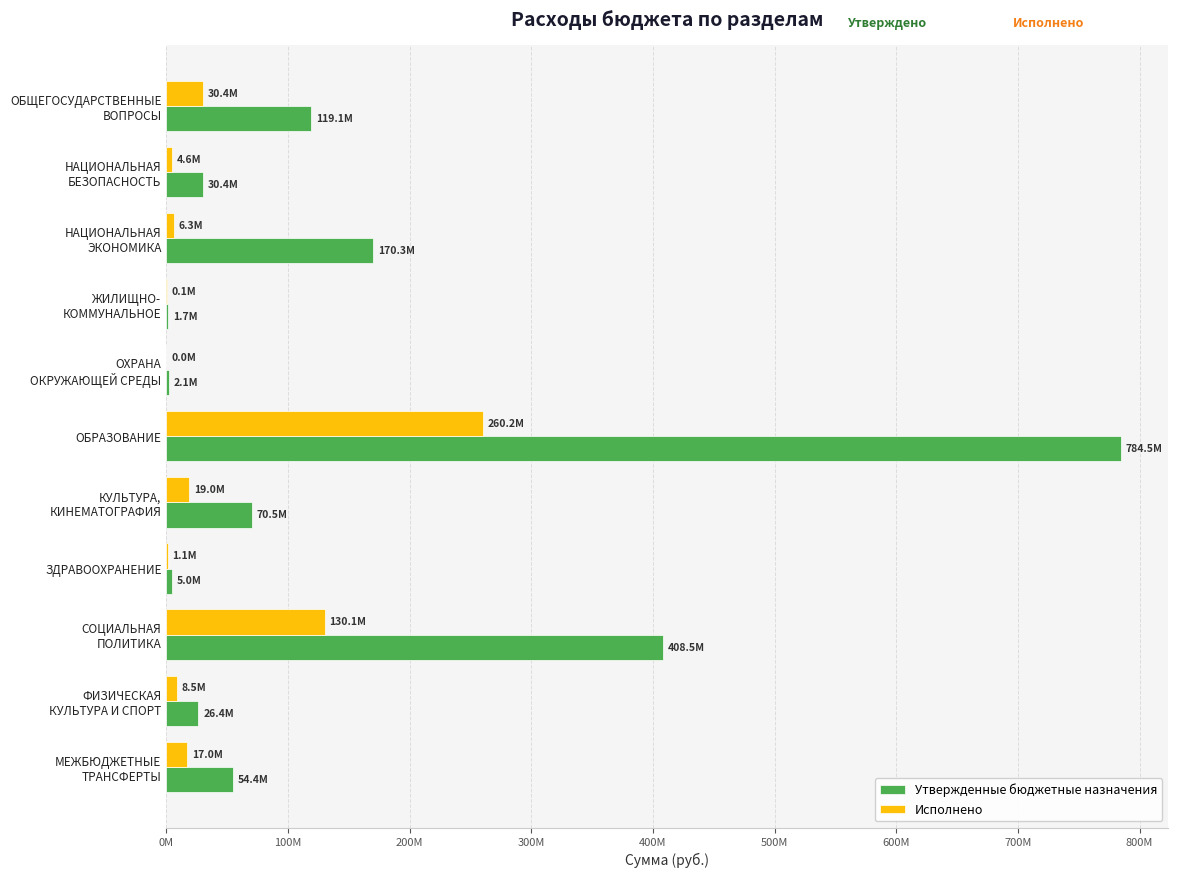

At which category is the sum across all series the highest?

ОБРАЗОВАНИЕ